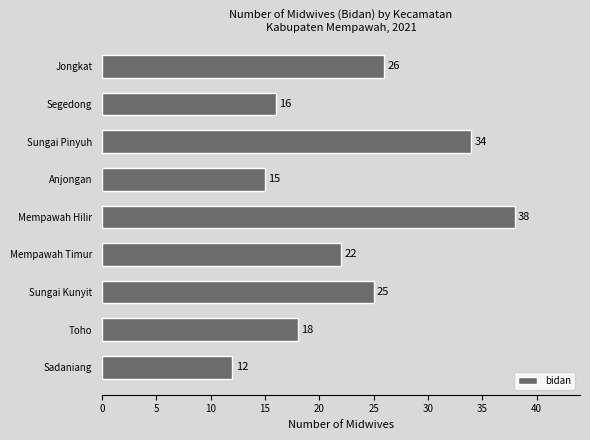

What is the change in value from Sadaniang to Jongkat?

+14